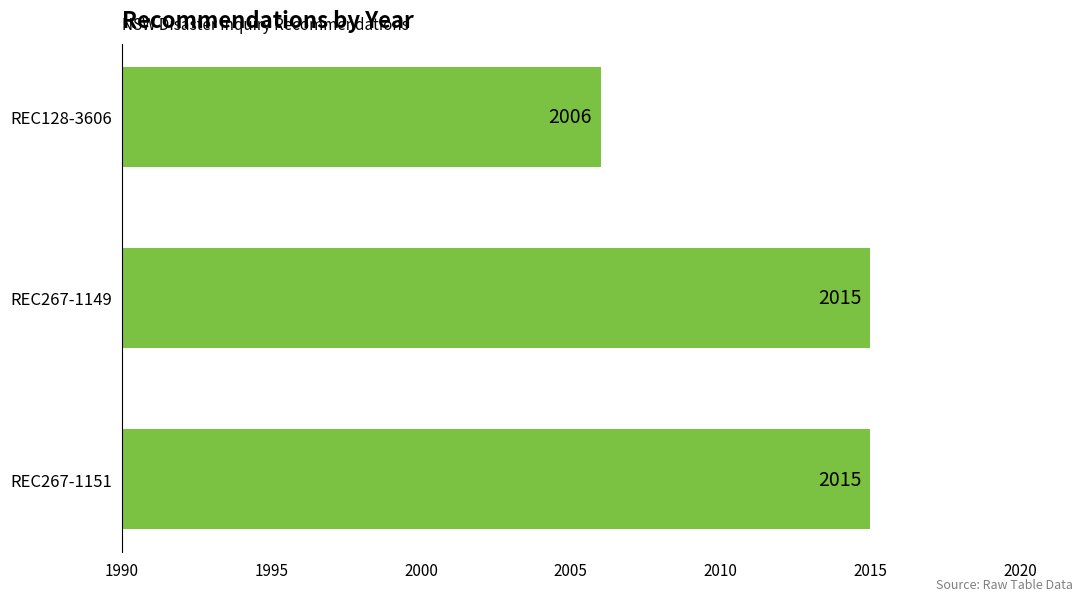

The value at REC267-1149 is 3323. True or false?

False